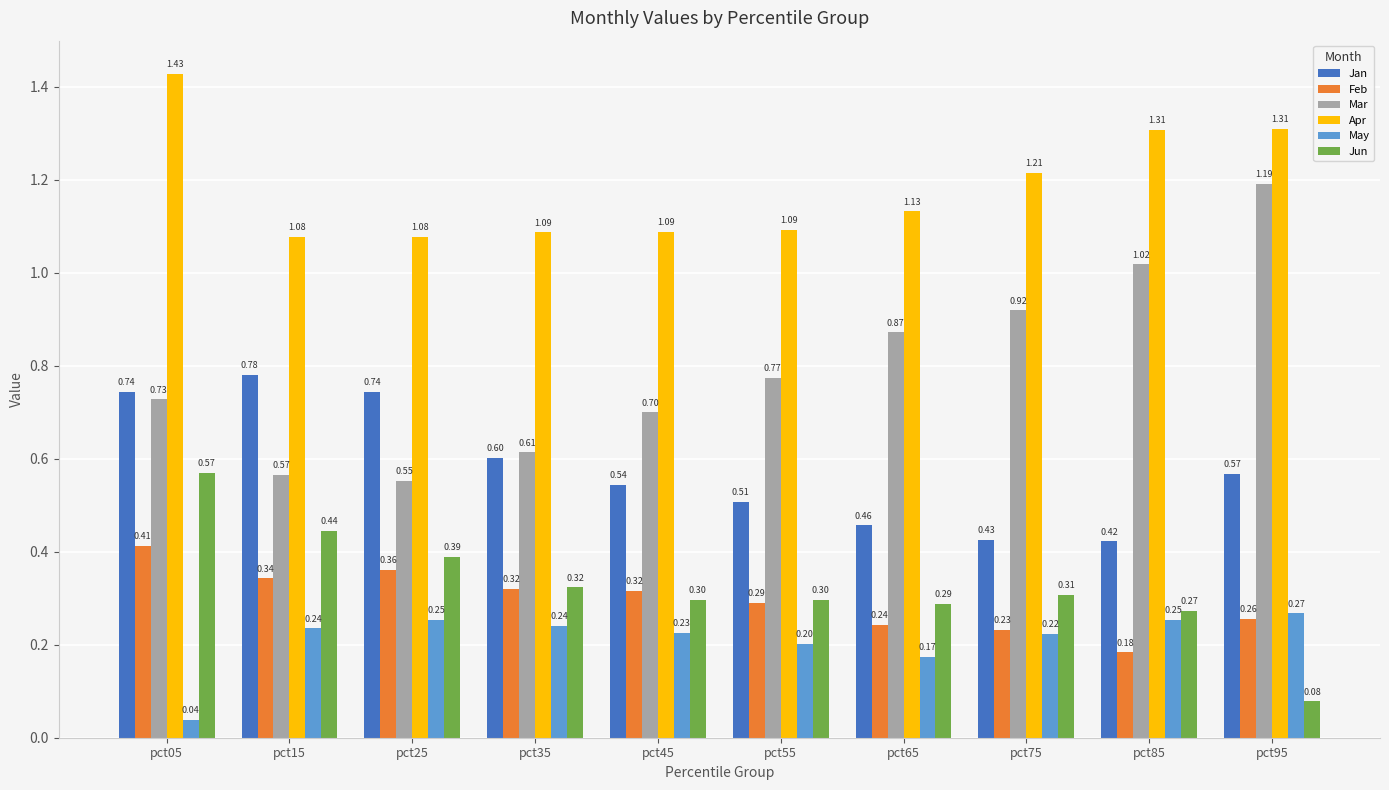

What are all the series names shown in the legend?

Jan, Feb, Mar, Apr, May, Jun